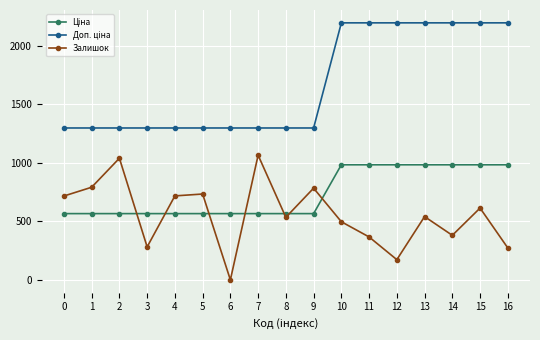

What is the difference between the highest and lowest values at 15?

1583.3